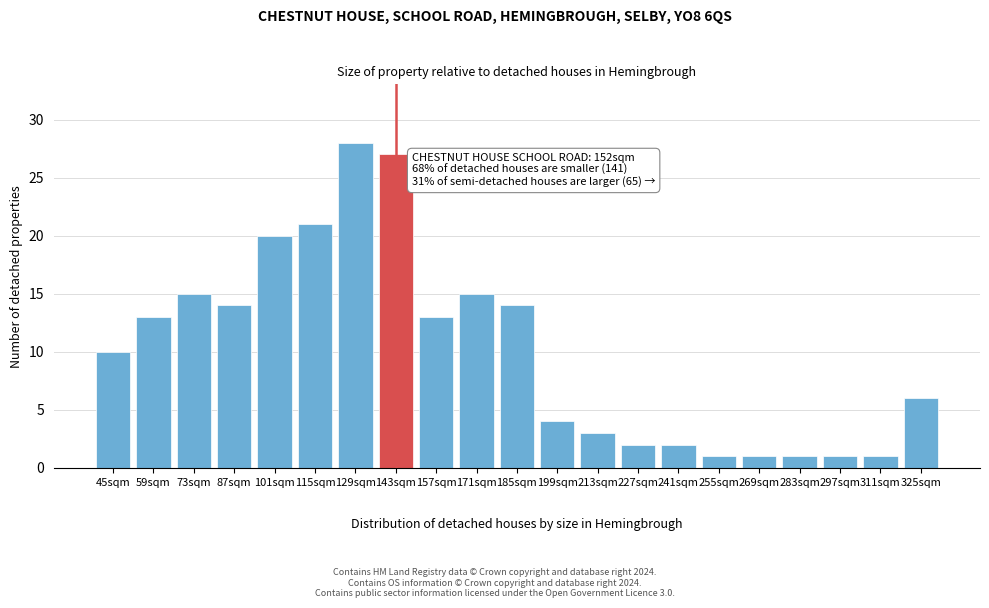

Reading left to right, what are all the values shown in this chart?

45sqm=10	59sqm=13	73sqm=15	87sqm=14	101sqm=20	115sqm=21	129sqm=28	143sqm=27	157sqm=13	171sqm=15	185sqm=14	199sqm=4	213sqm=3	227sqm=2	241sqm=2	255sqm=1	269sqm=1	283sqm=1	297sqm=1	311sqm=1	325sqm=6